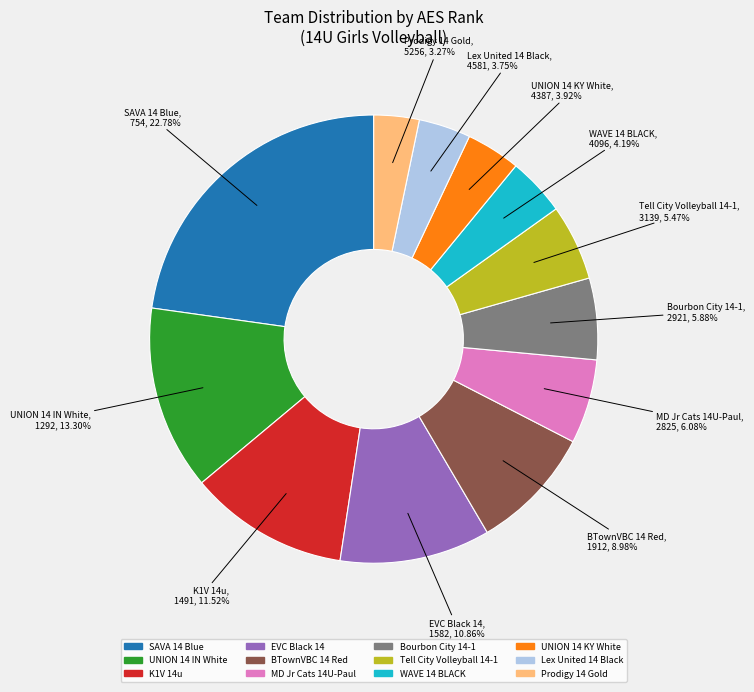

Which slice is the largest?

SAVA 14 Blue